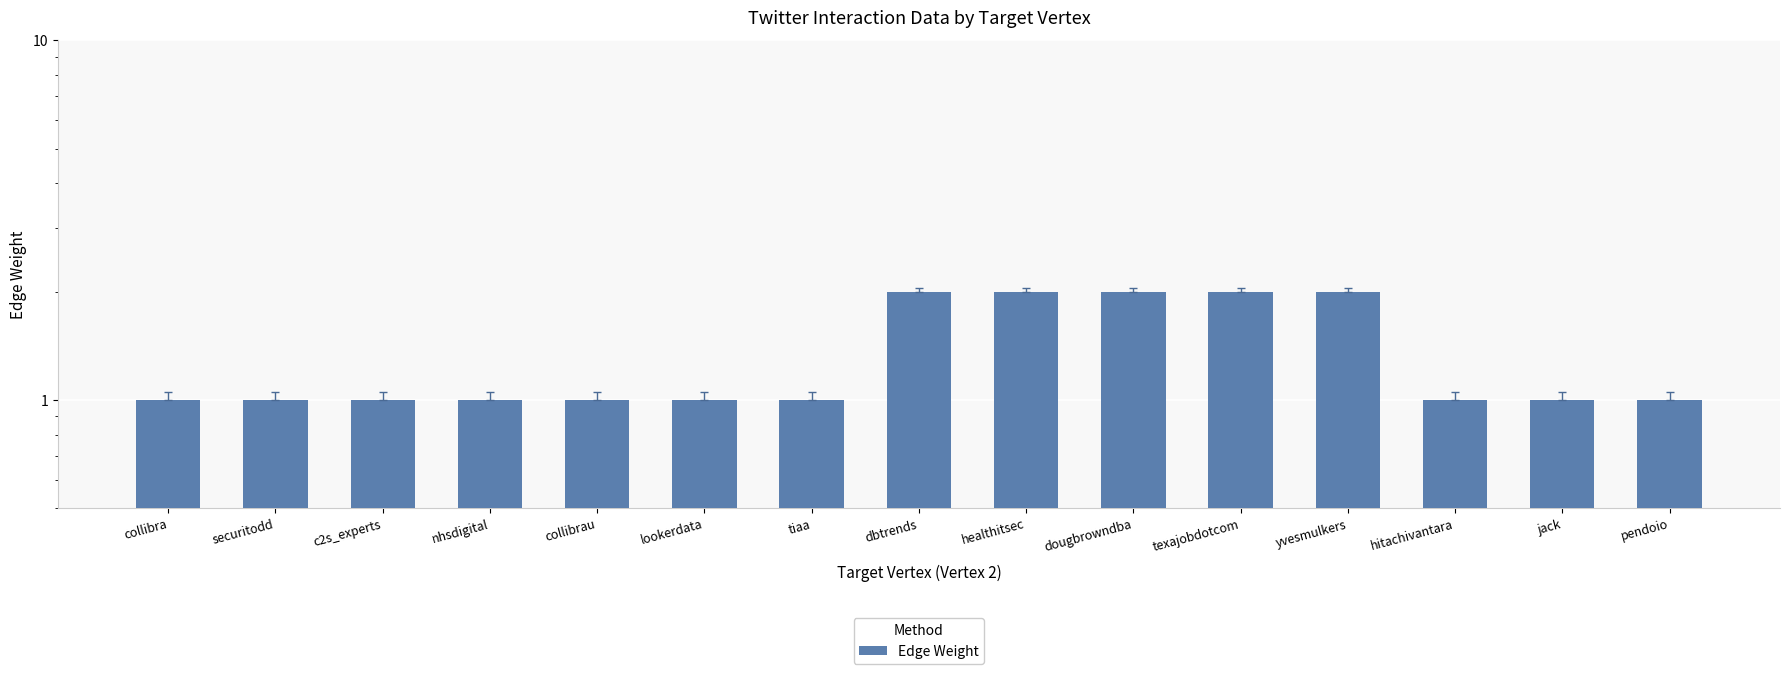

What is the label of the 6th bar from the right?

dougbrowndba